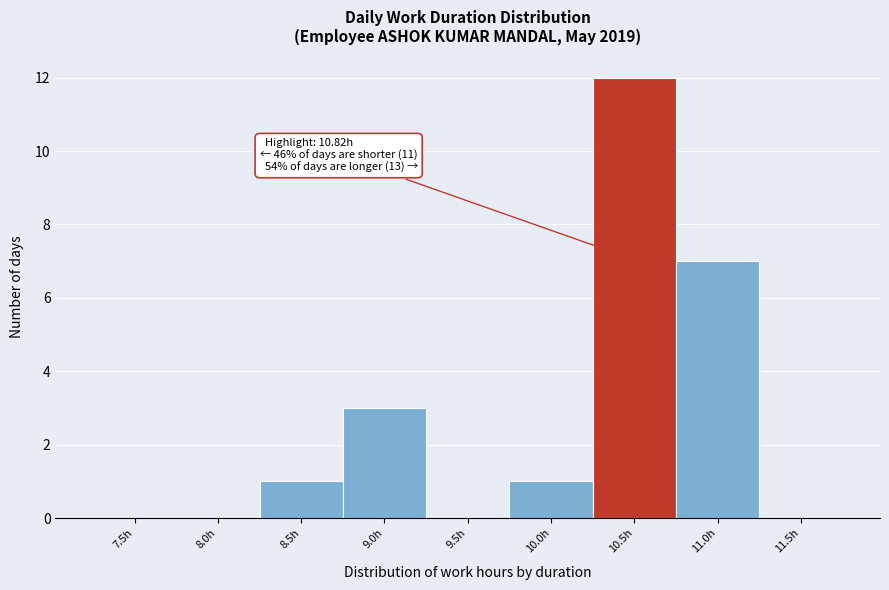

Reading right to left, extract all data points from this chart.

11.5h=0	11.0h=7	10.5h=12	10.0h=1	9.5h=0	9.0h=3	8.5h=1	8.0h=0	7.5h=0